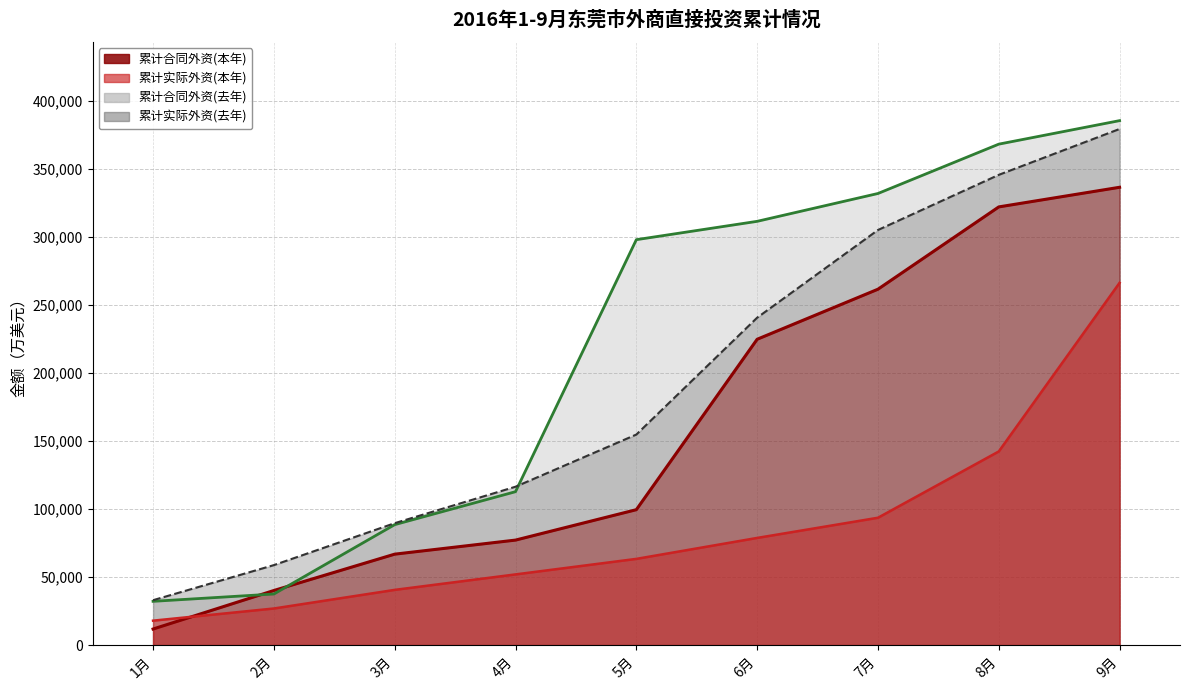

What is the sum of all 累计实际外资(去年)（线） values?

1722778